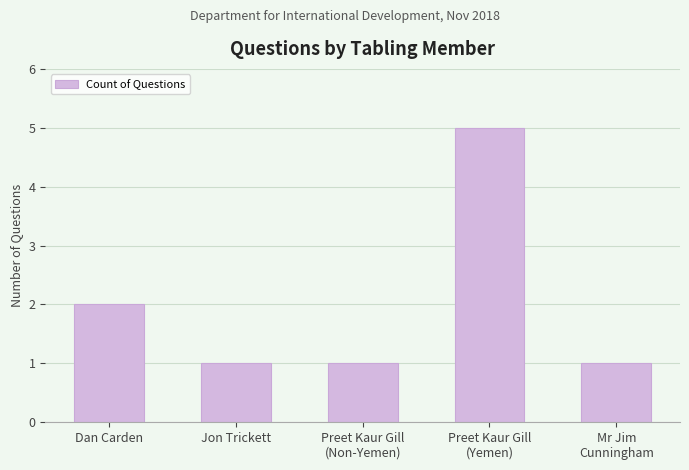

What is the value of the 3rd bar from the left?

1